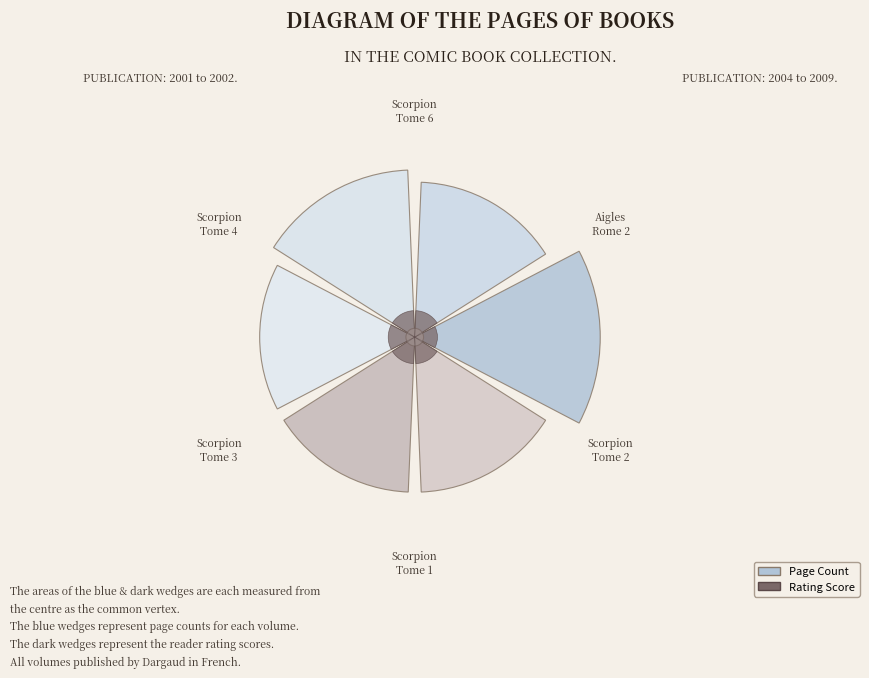

Which has a higher value, Le Scorpion tome 3 or Le Scorpion tome 2?

Le Scorpion tome 3